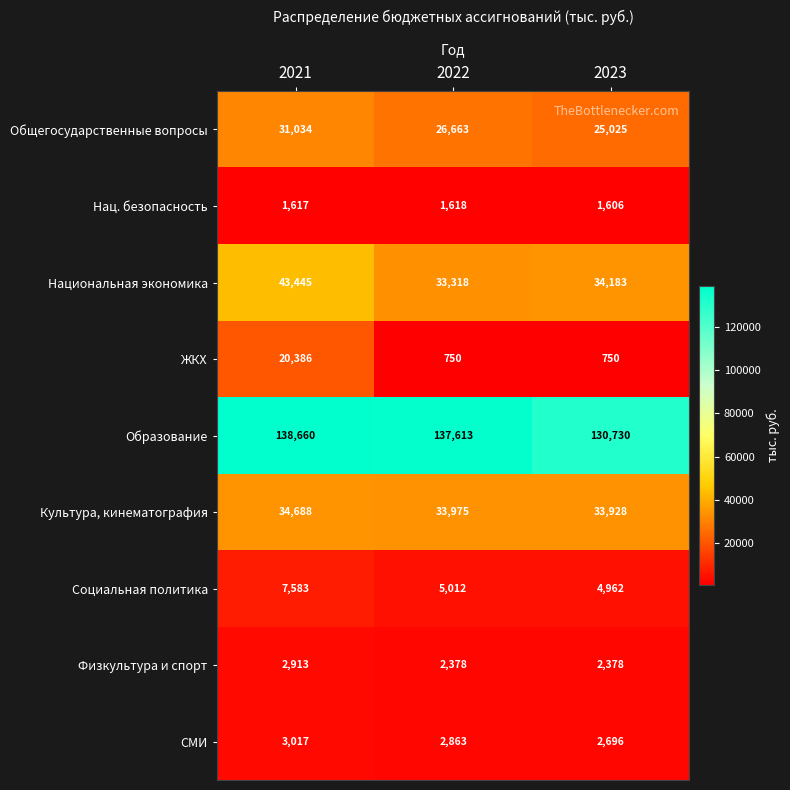

Which series has the largest total across all categories?

Образование